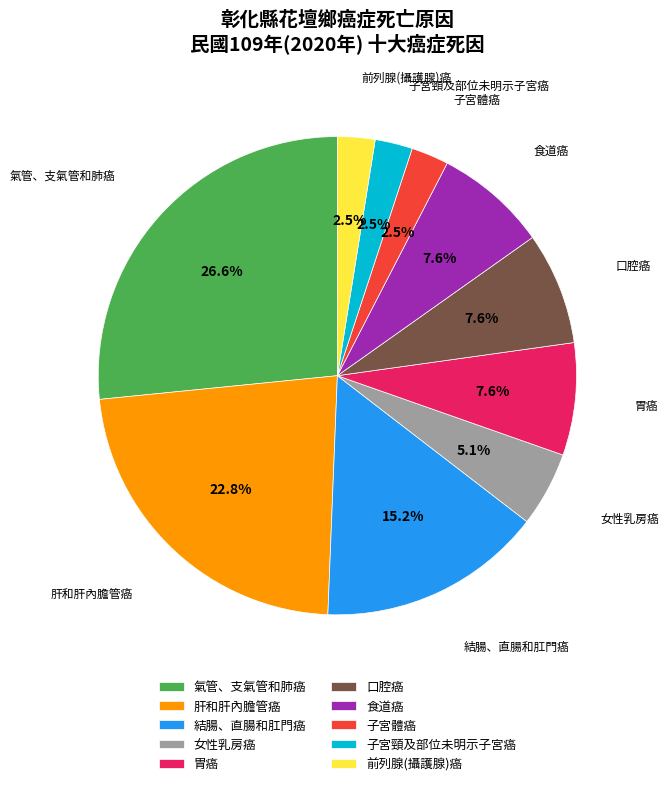

To the nearest percent, what is the combined percentage of 胃癌 and 前列腺(攝護腺)癌?

10%